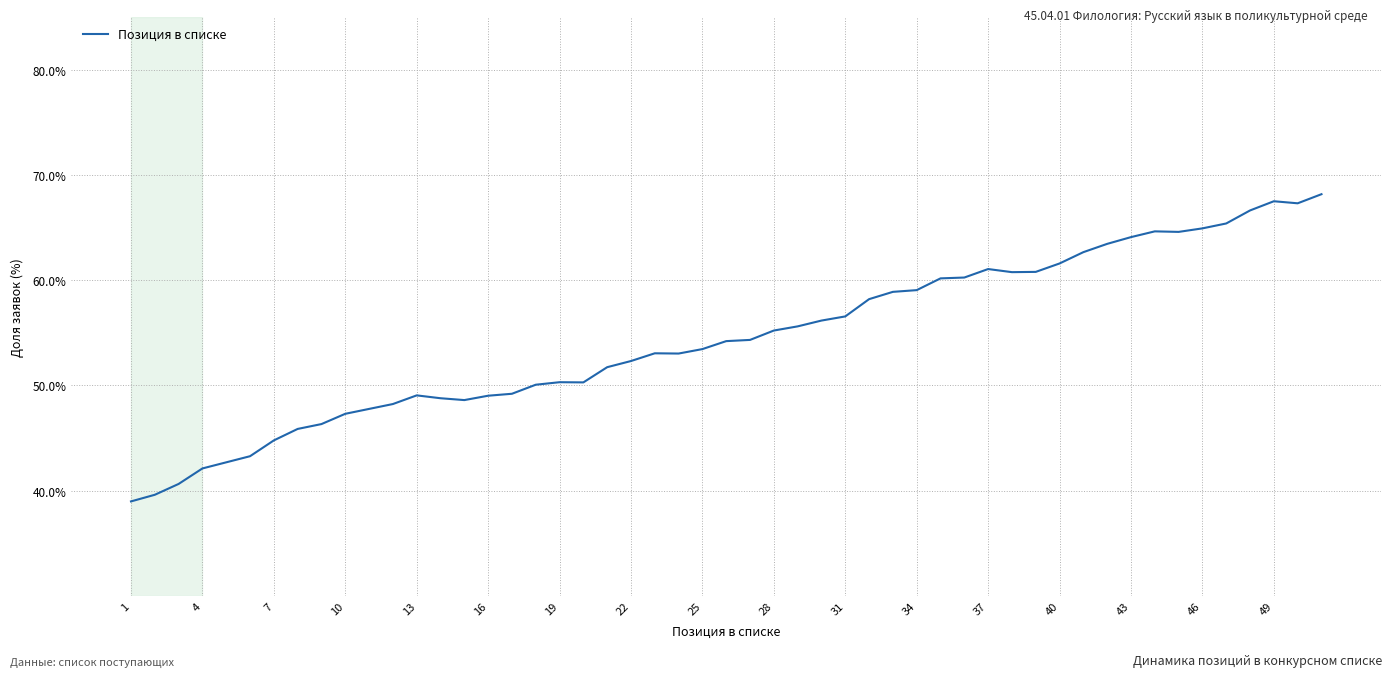

What is the smallest value displayed?

39.0